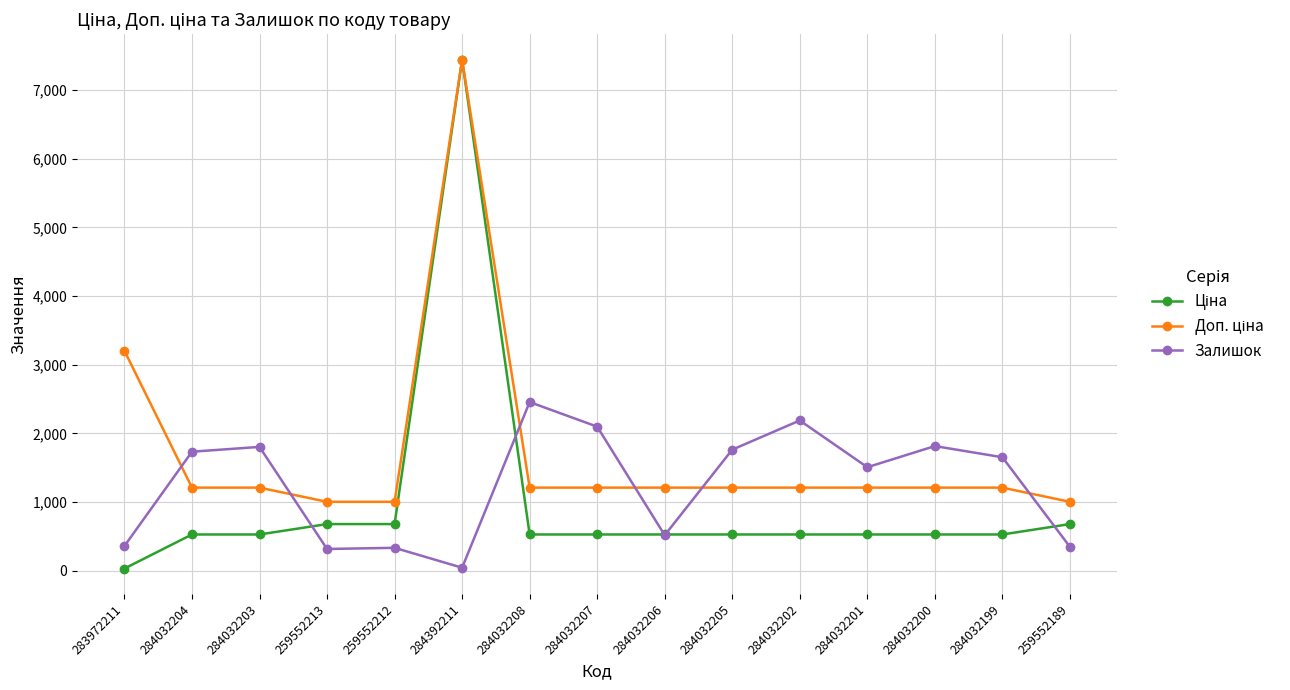

What is the maximum value shown in the chart?

7444.6